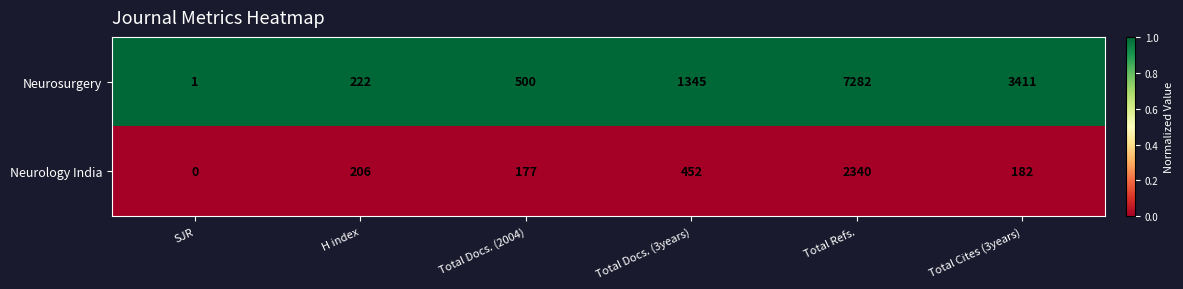

At which category does the chart reach its peak across all series?

Total Refs.